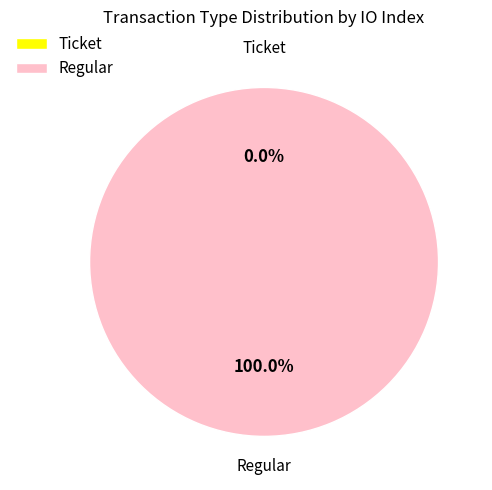

Rank the categories by value from highest to lowest.

Regular, Ticket